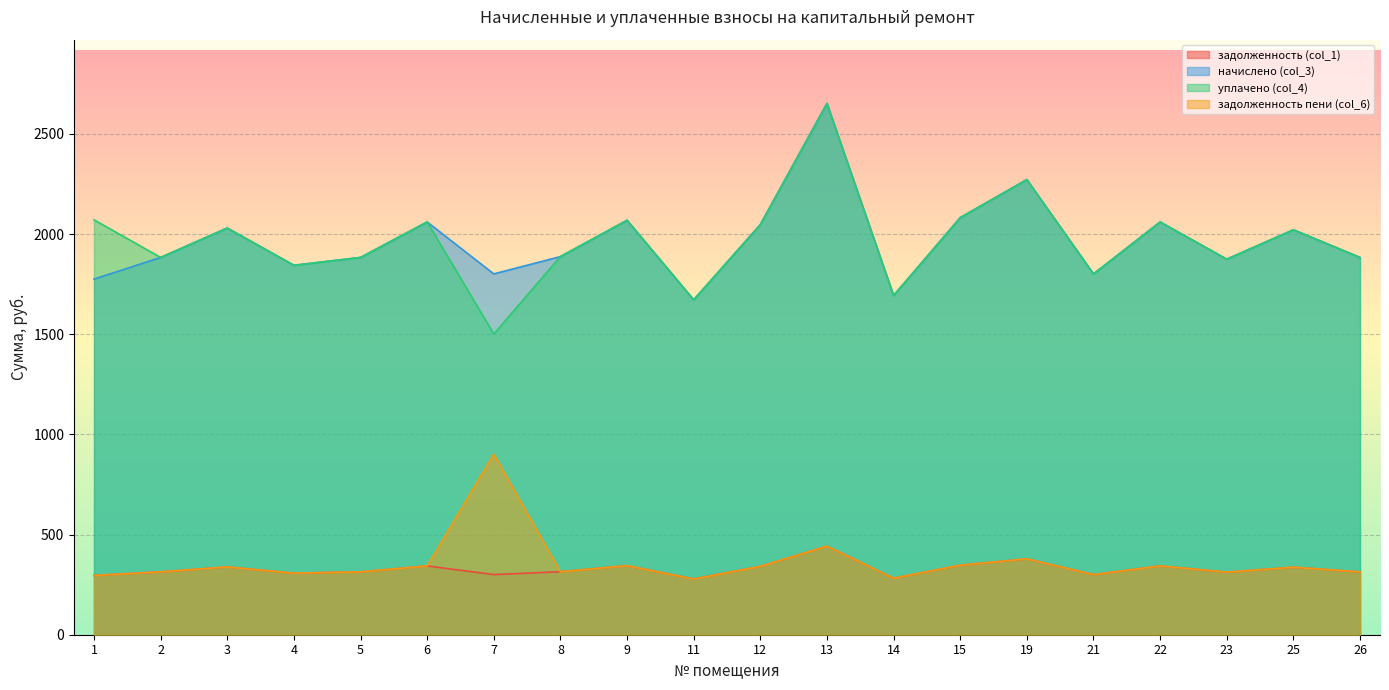

The value of задолженность пени (col_6) at 7 is 536.7. True or false?

False